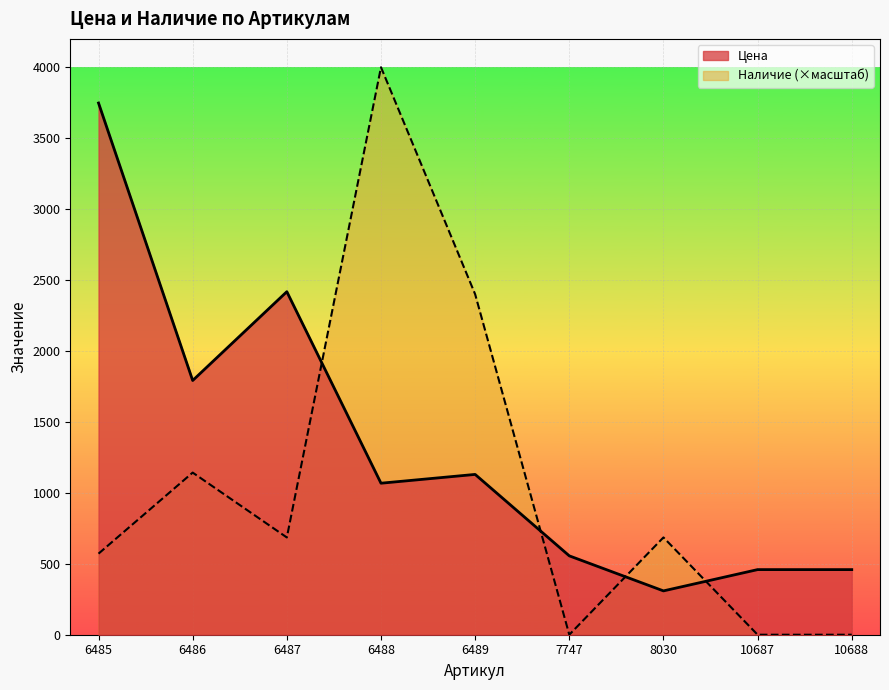

What value does the Цена series have at 7747?

556.0